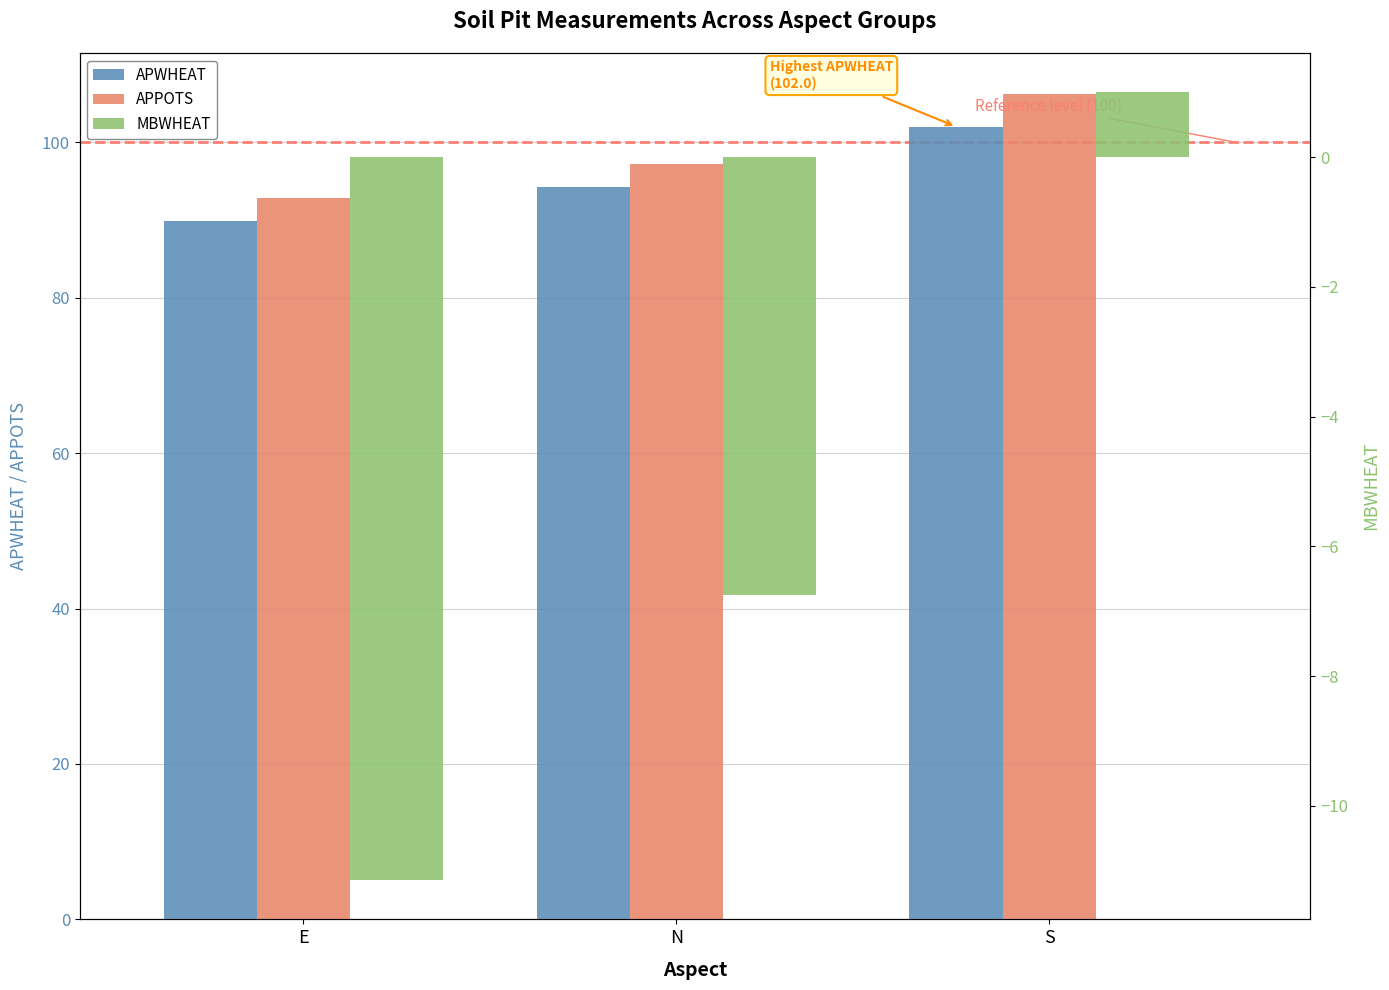

What is the sum of the APPOTS values at E and S?

199.0